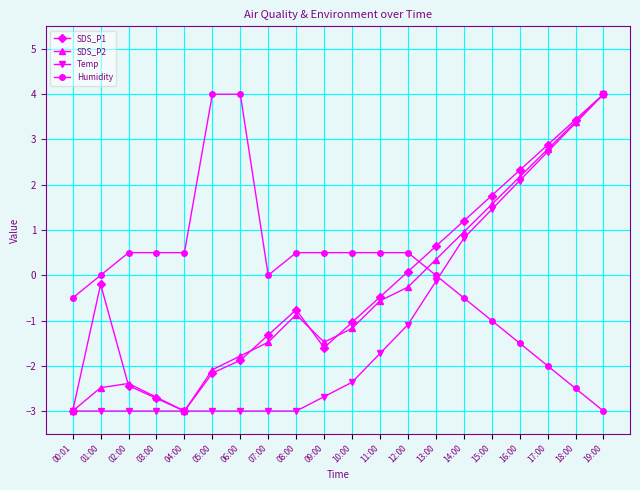

Read the SDS_P1 value at 02:00.

-2.4